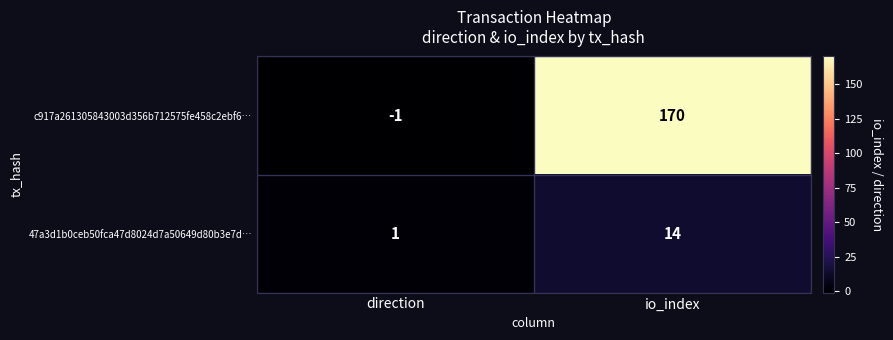

True or false: 47a3d1b0ceb50fca47d8024d7a50649d80b3e7d… has a value of 25 at io_index.

False